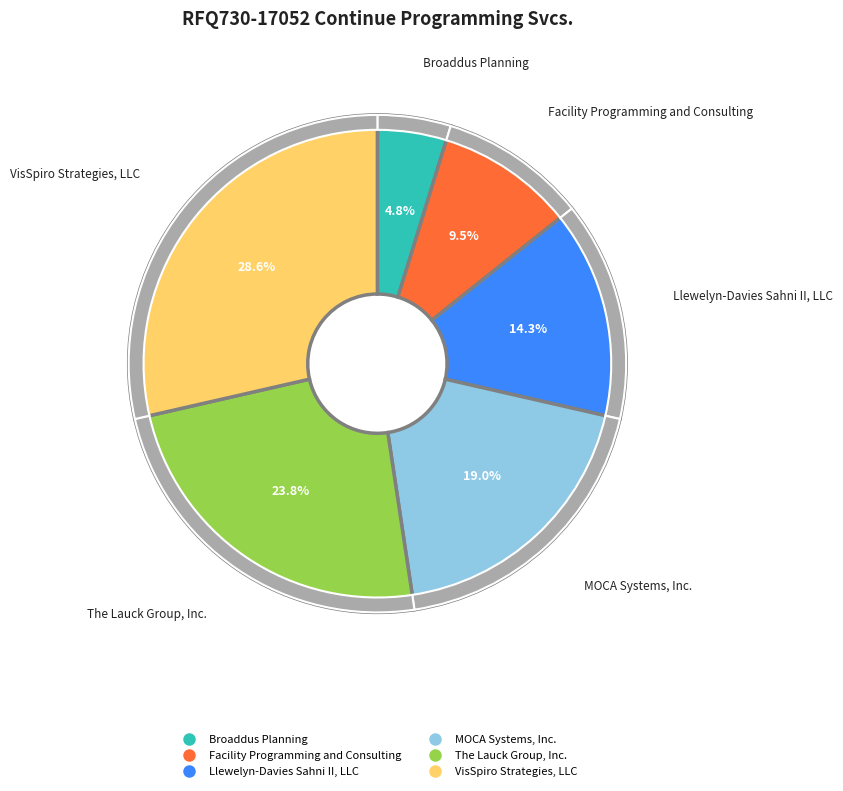

What percentage is the MOCA Systems, Inc. slice, to the nearest percent?

19%